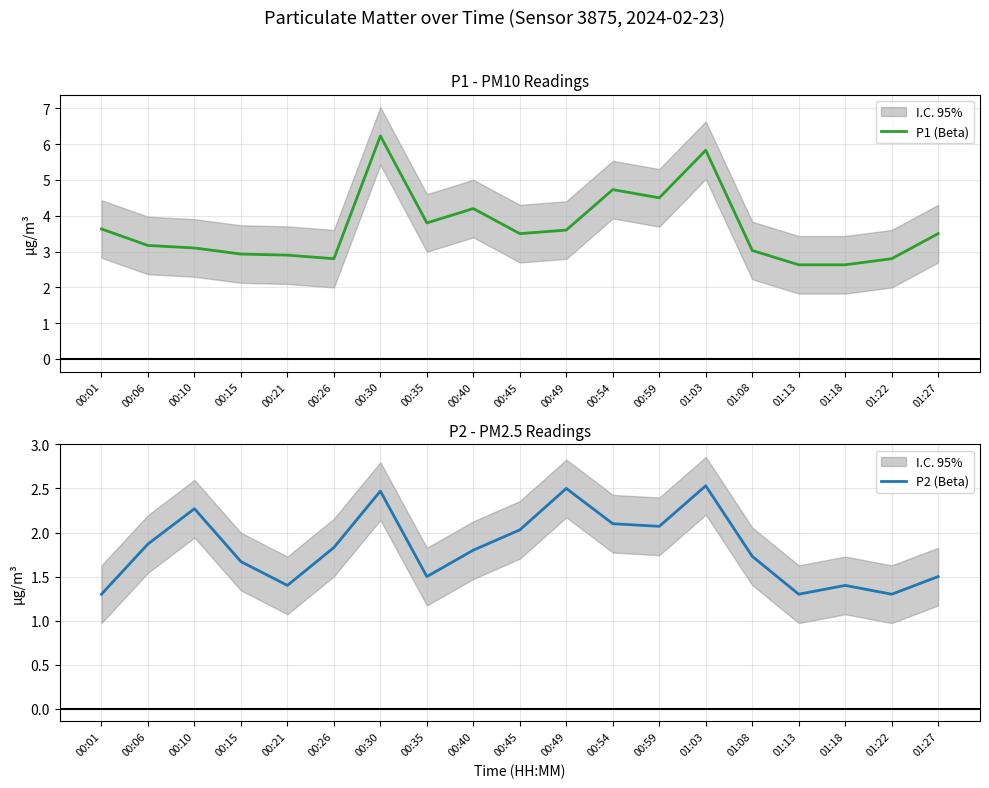

At how many categories does at least one series exceed 3?

13